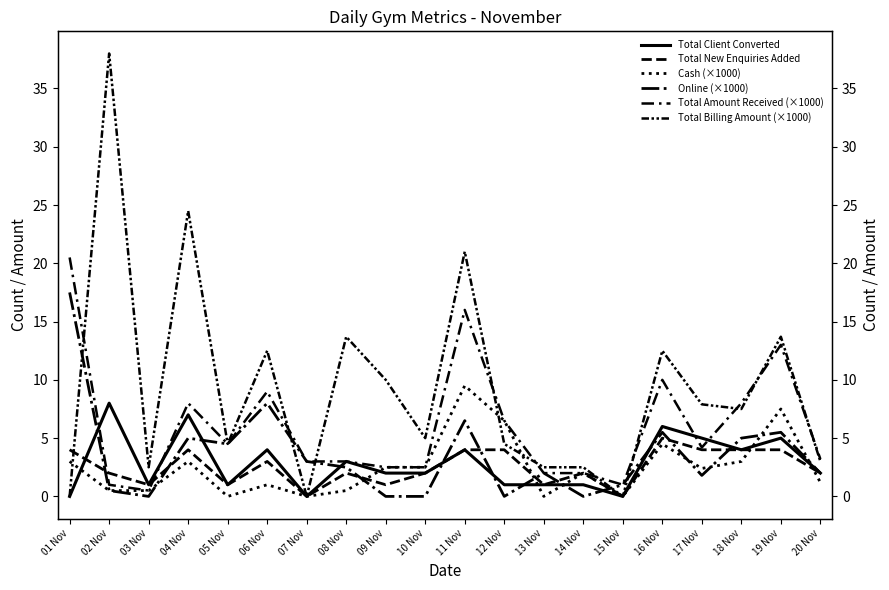

True or false: Total Client Converted and Total New Enquiries Added intersect in this chart.

True